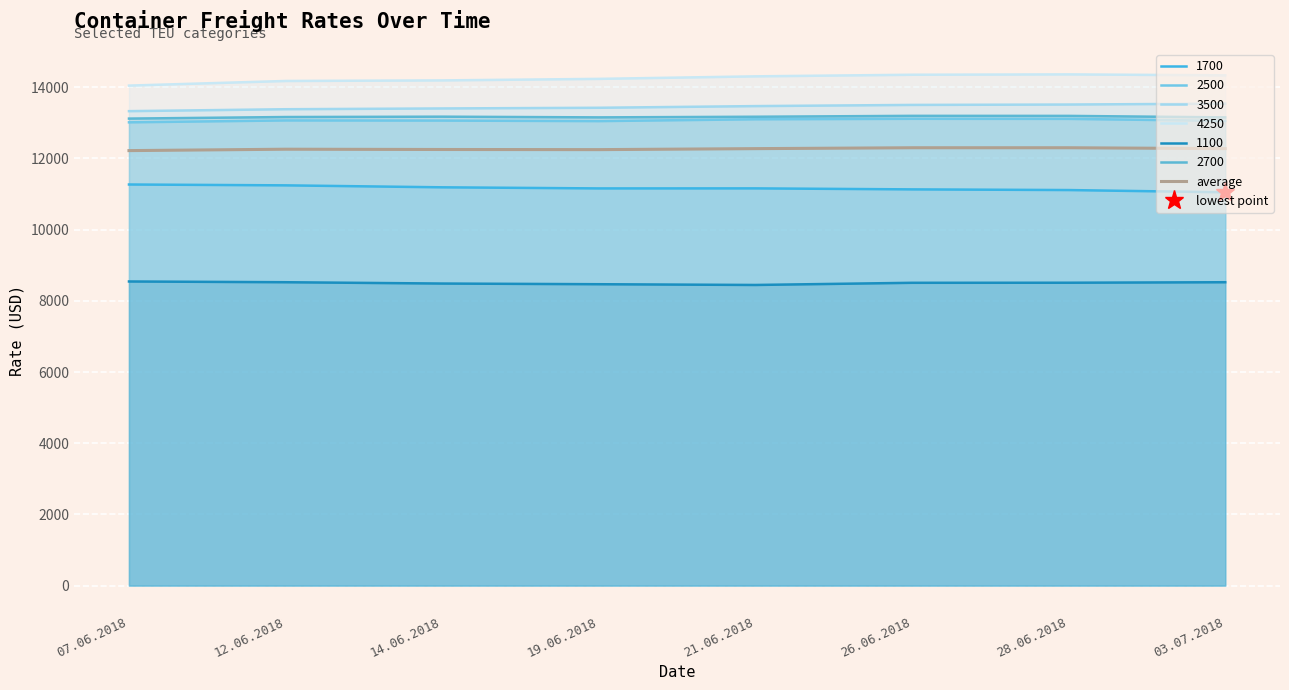

Which has a higher value, 28.06.2018 or 03.07.2018?

28.06.2018